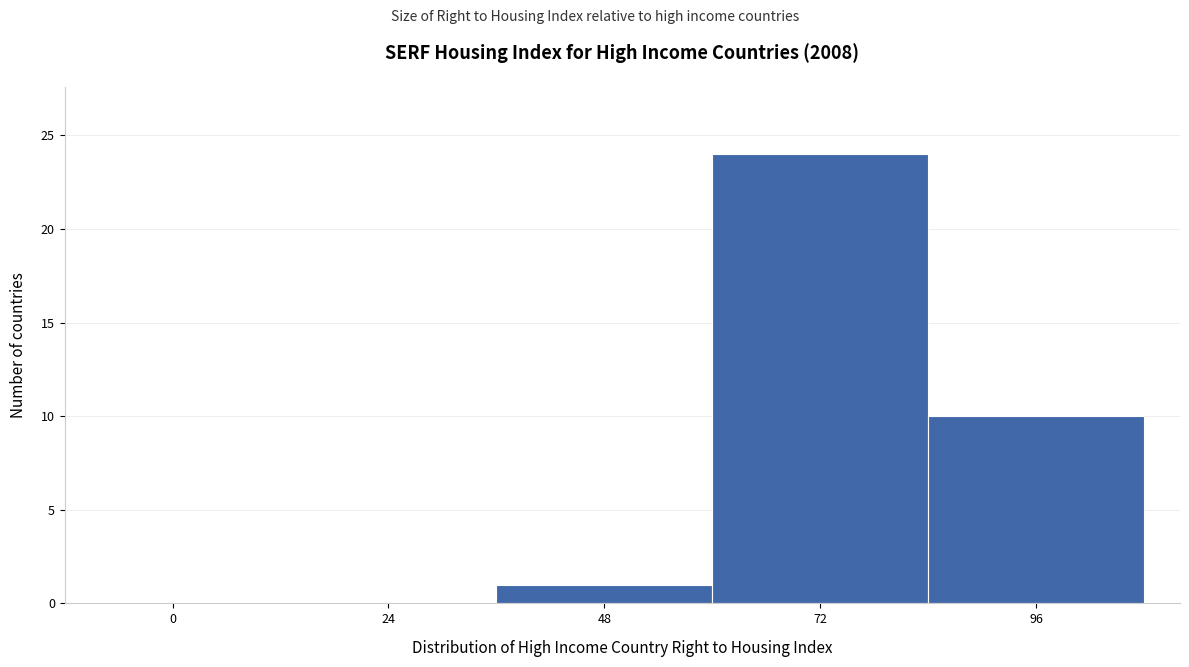

Reading left to right, extract all data points from this chart.

0=0	24=0	48=1	72=24	96=10